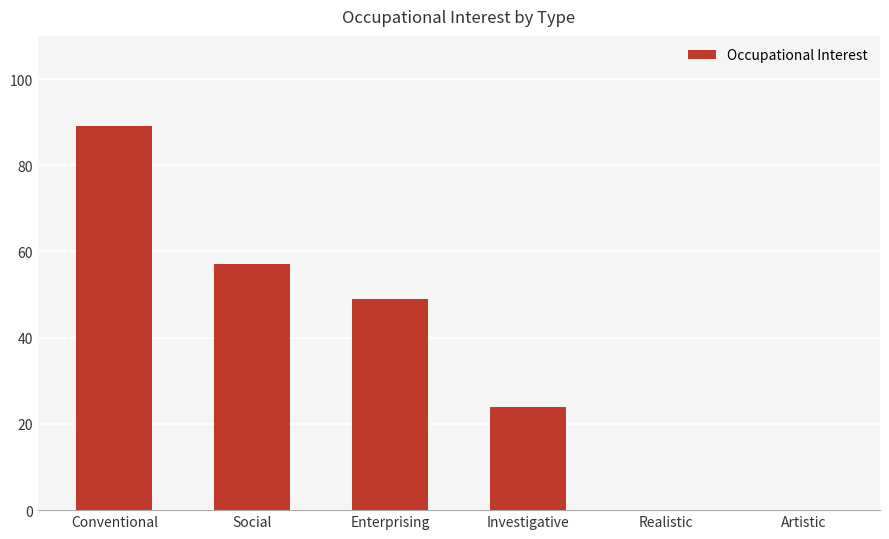

What is the sum of all values?

219